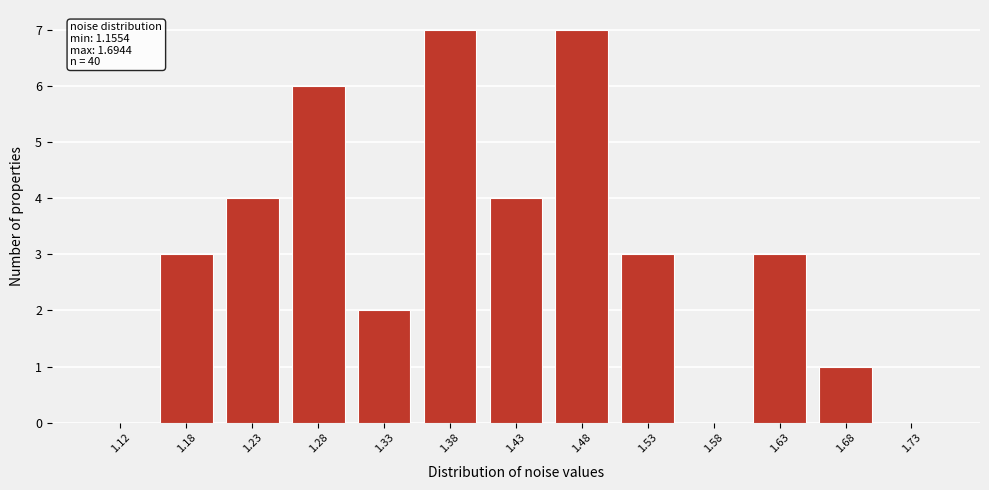

Reading left to right, extract all data points from this chart.

1.12=0	1.18=3	1.23=4	1.28=6	1.33=2	1.38=7	1.43=4	1.48=7	1.53=3	1.58=0	1.63=3	1.68=1	1.73=0